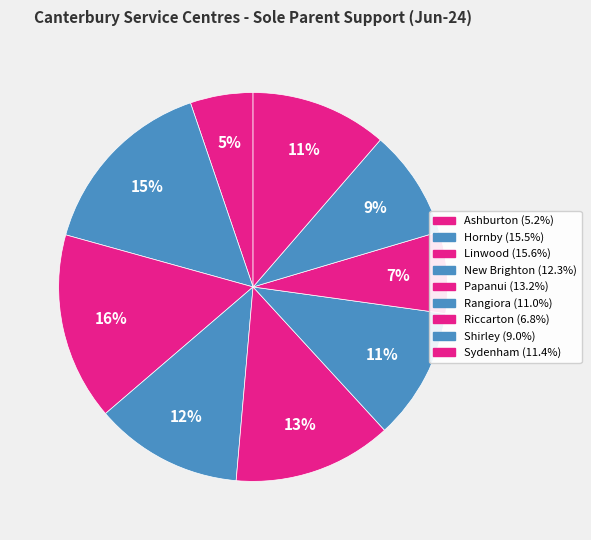

What is the largest slice in the pie chart?

Linwood